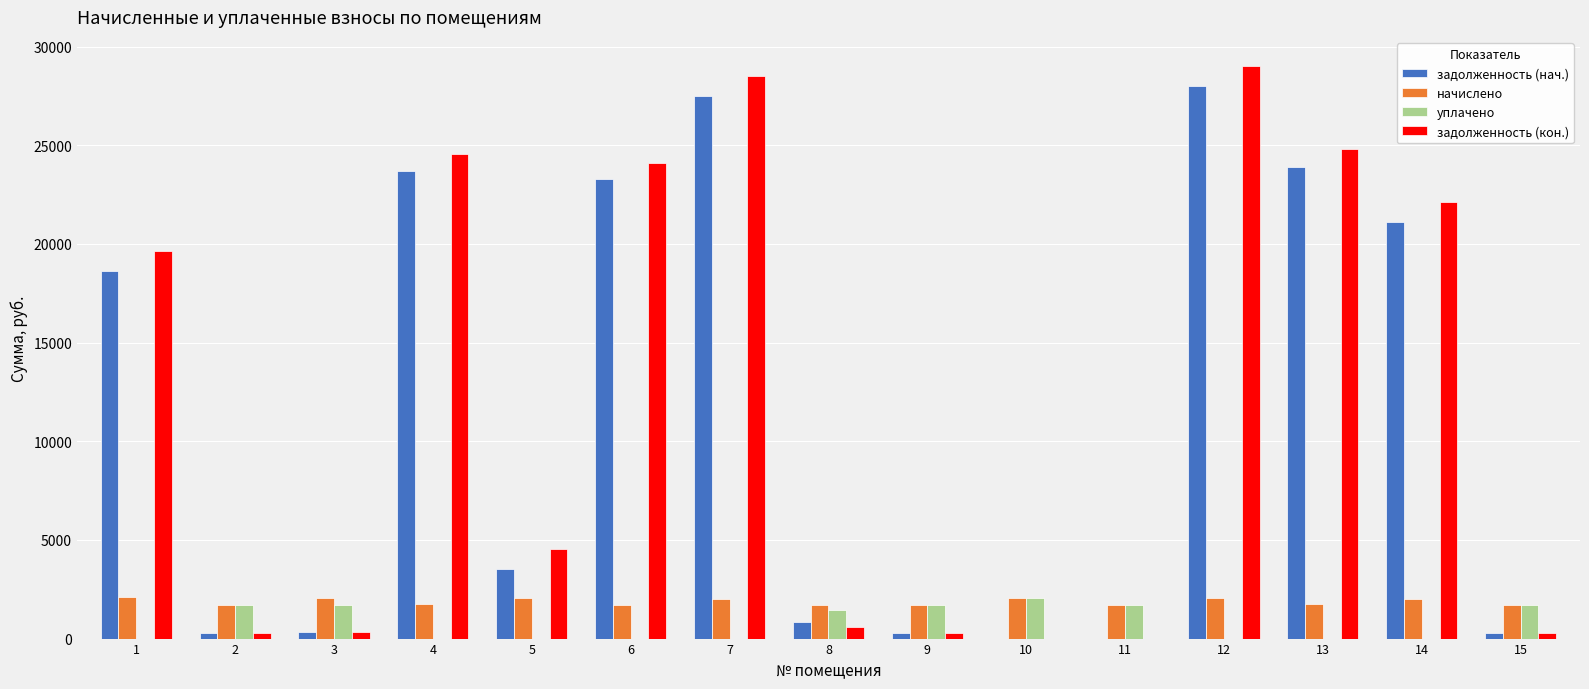

The value of задолженность (кон.) at 14 is 22133.9. True or false?

True